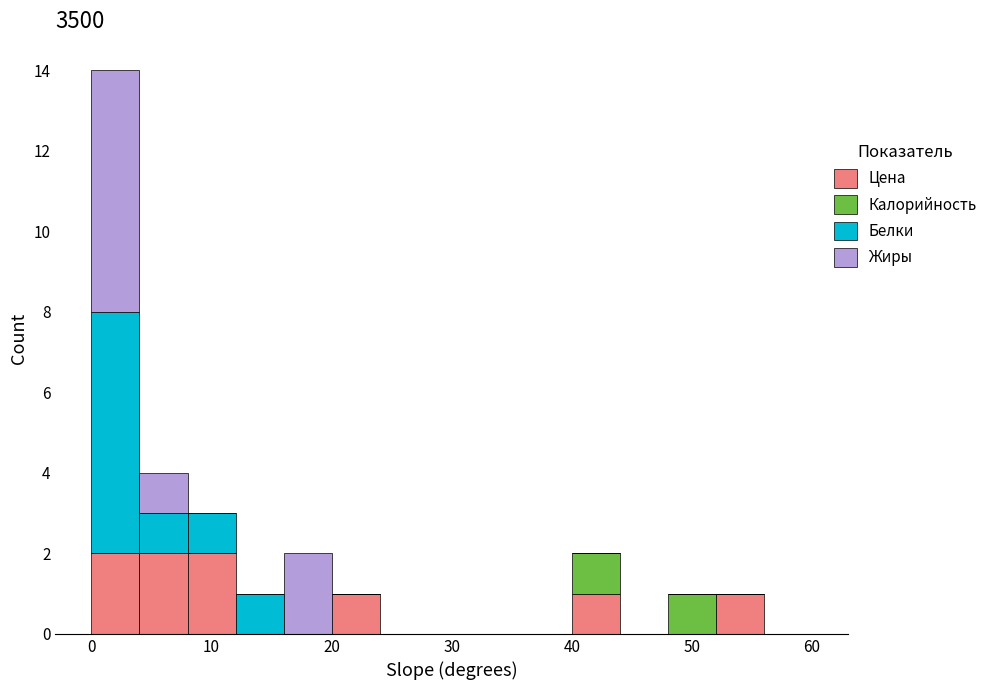

Which range on the x-axis has the tallest stacked bar (by total height)?

0 to 4